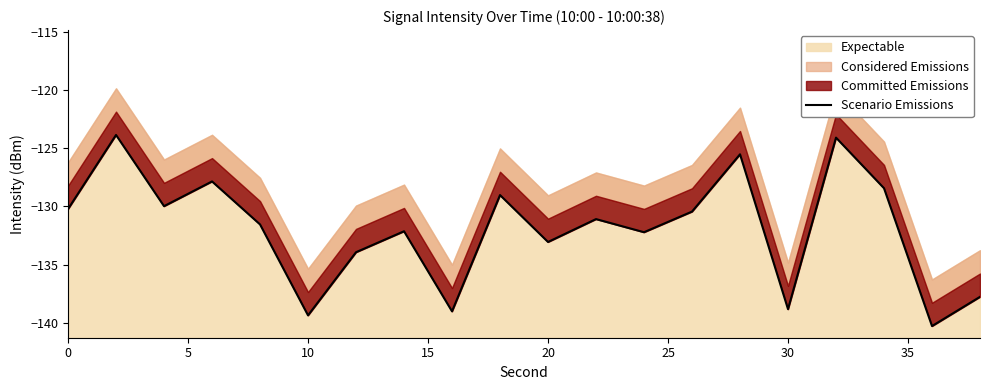

How many interior local valleys (lower than both neighbors) does the data have?

7